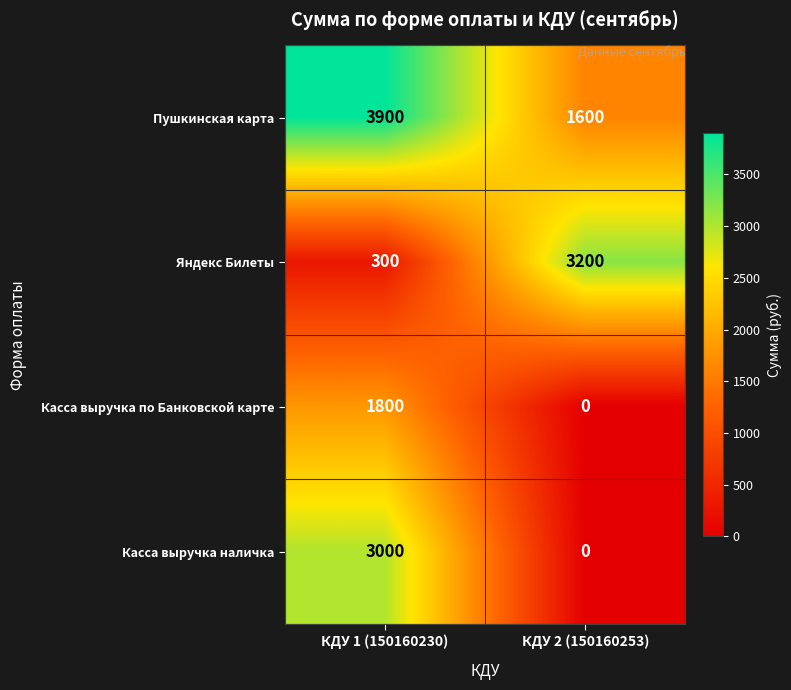

List the labels in order of Касса выручка наличка value, smallest first.

КДУ 2 (150160253), КДУ 1 (150160230)